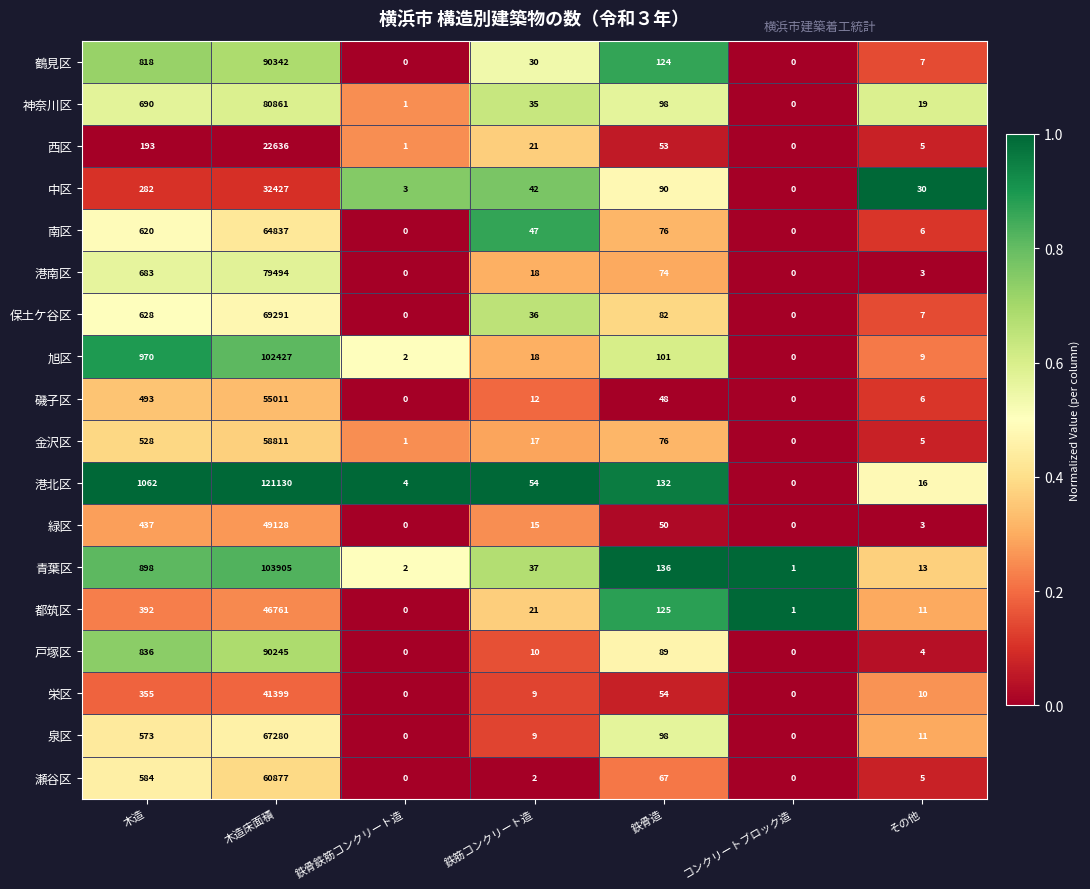

The 南区 series shows 620 at 木造. True or false?

True